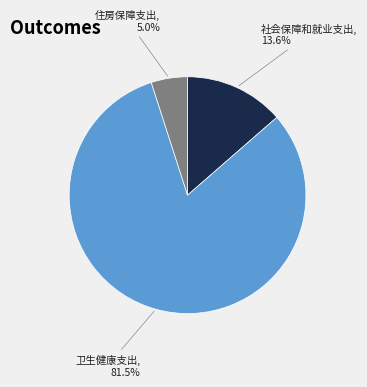

Is there a majority slice in this chart?

Yes